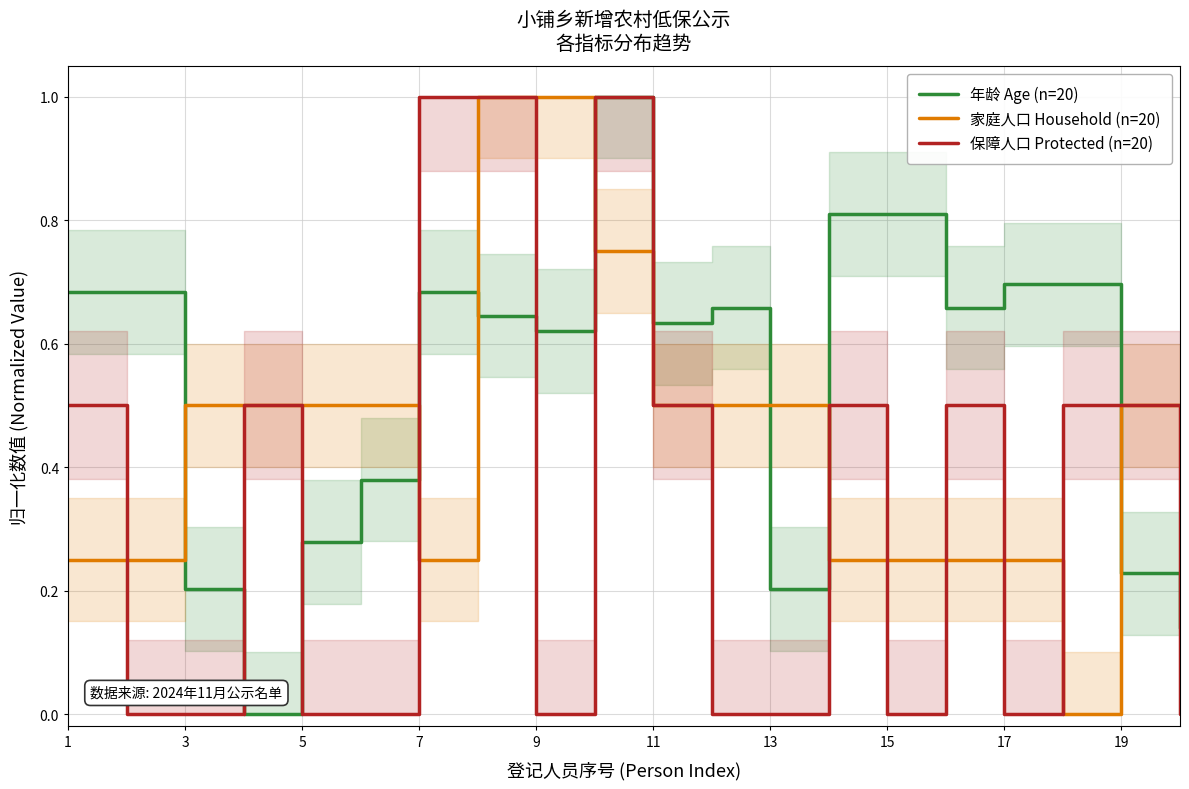

True or false: 保障人口 Protected (n=20) has a value of 0.0 at 13.

True